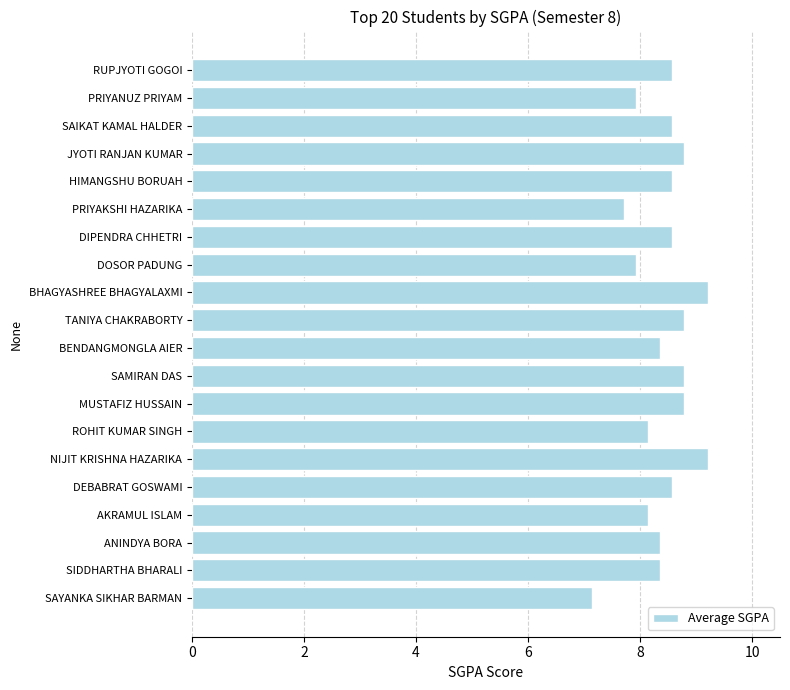

What is the sum of all values?

168.5